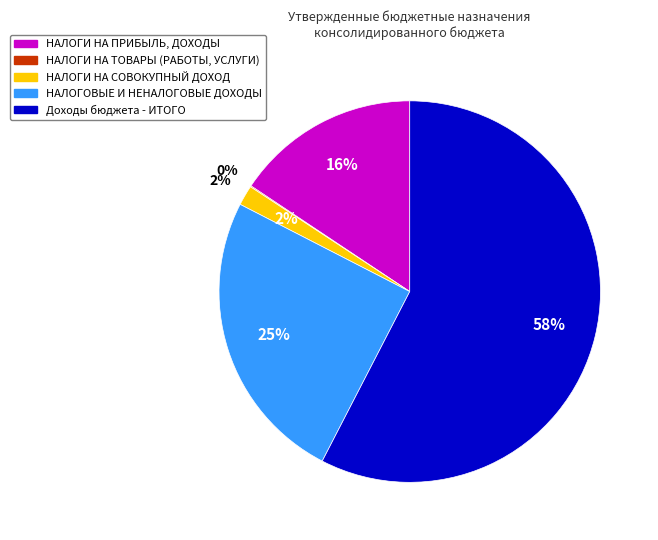

How much of the chart is everything except НАЛОГИ НА ПРИБЫЛЬ, ДОХОДЫ?

84.3%